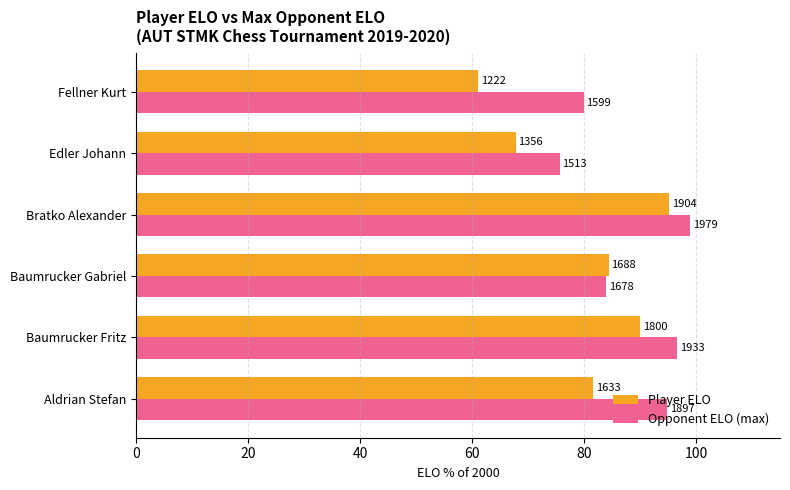

Reading right to left, transcribe all the data shown in this chart.

Player ELO: 61.1	67.8	95.2	84.4	90.0	81.7
Opponent ELO (max): 80.0	75.6	99.0	83.9	96.7	94.8